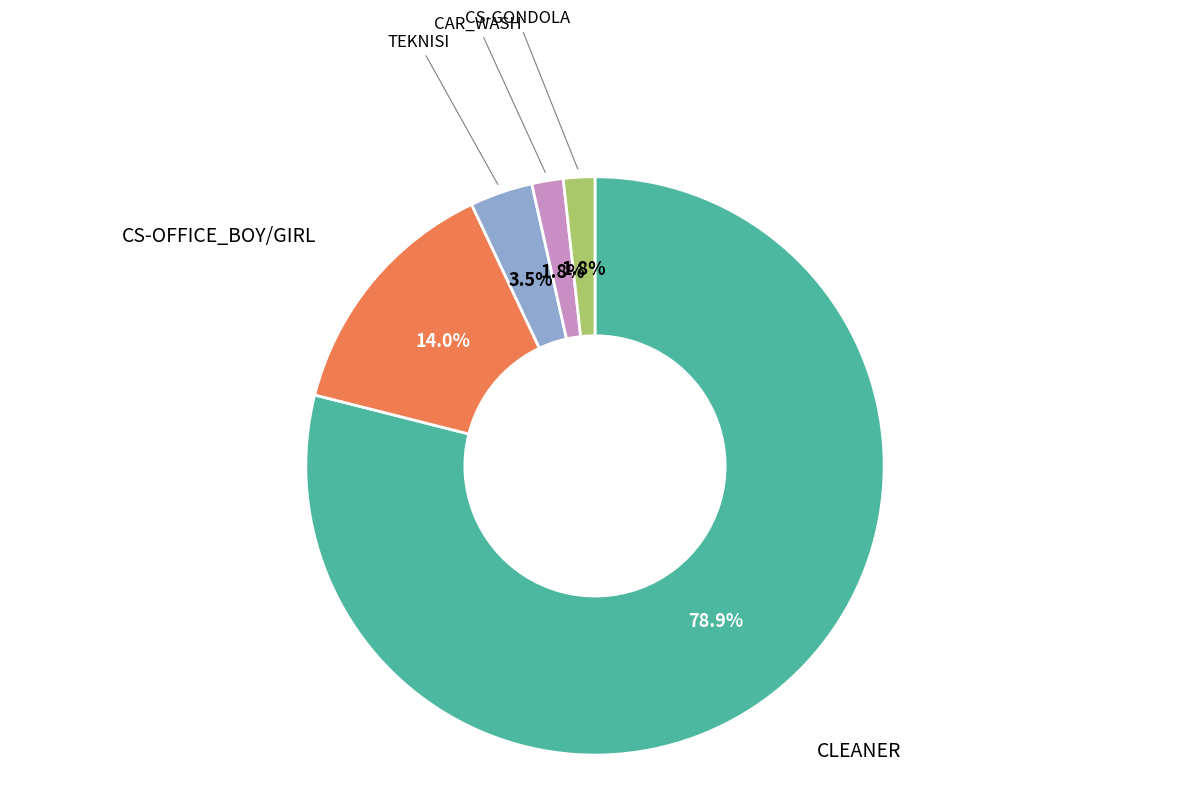

Is there a majority slice in this chart?

Yes